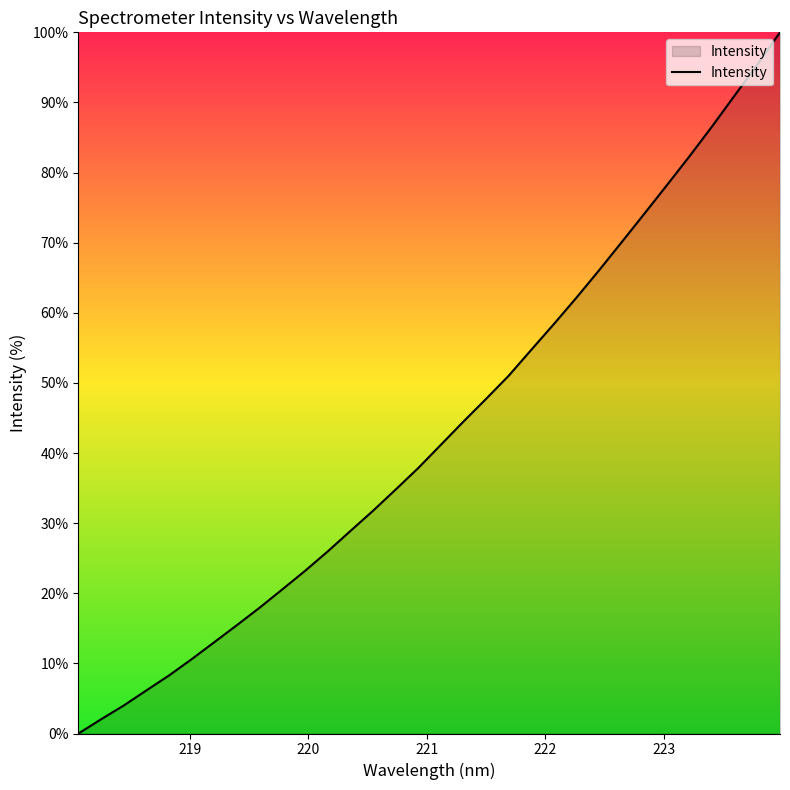

What is the difference between the maximum and minimum values?

100.0